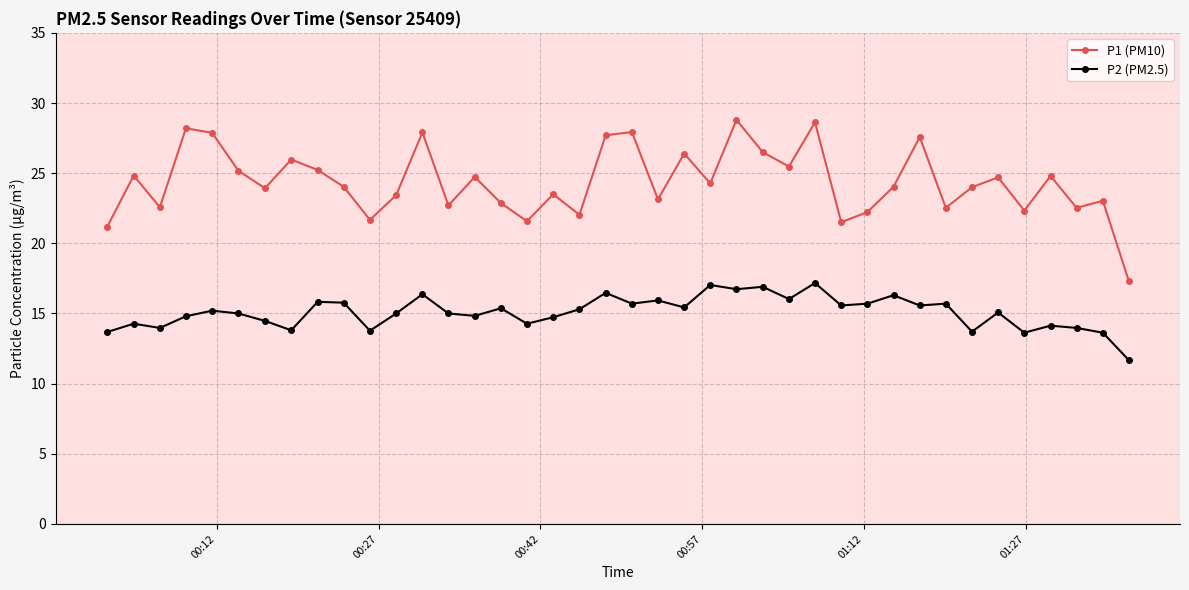

True or false: P1 (PM10) has more than 1 points higher than both neighbors.

True